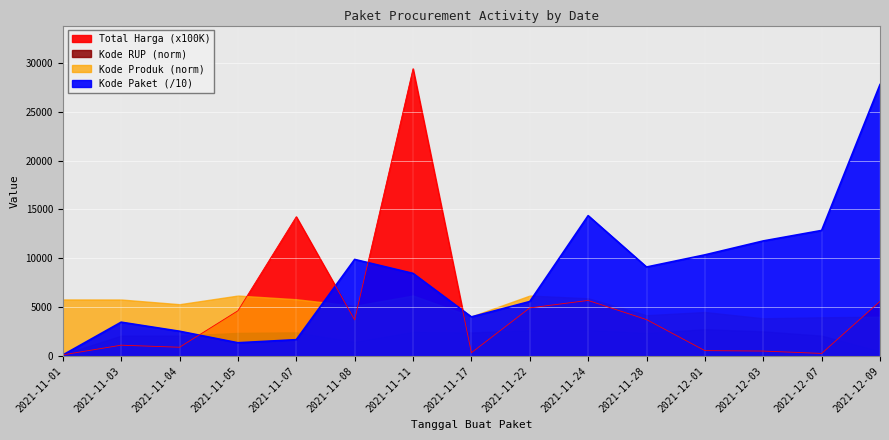

In Kode Paket, how many points are lower than both neighbors (excluding endpoints)?

3